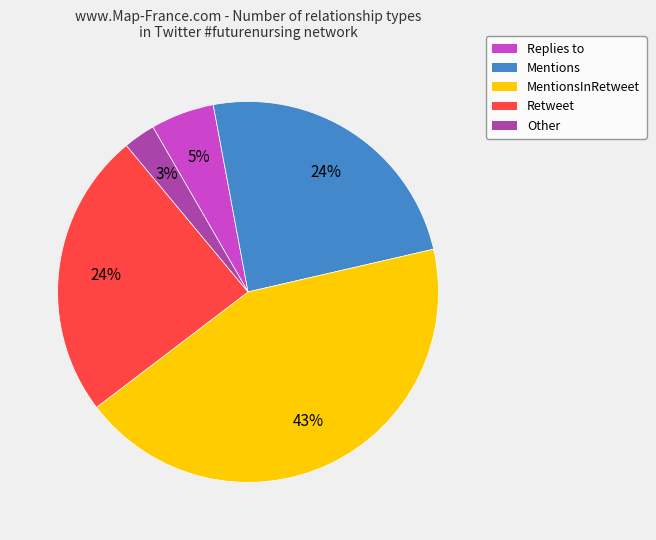

Is there any slice that represents more than half of the pie?

No